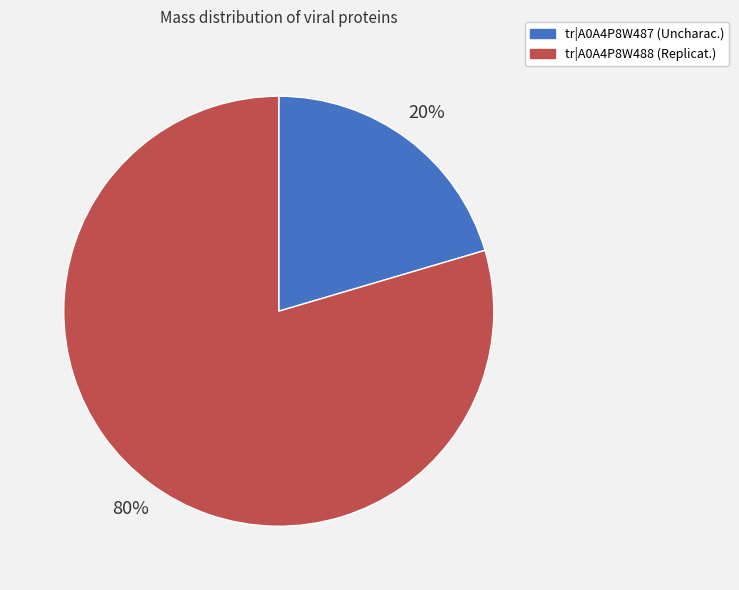

Is there any slice that represents more than half of the pie?

Yes